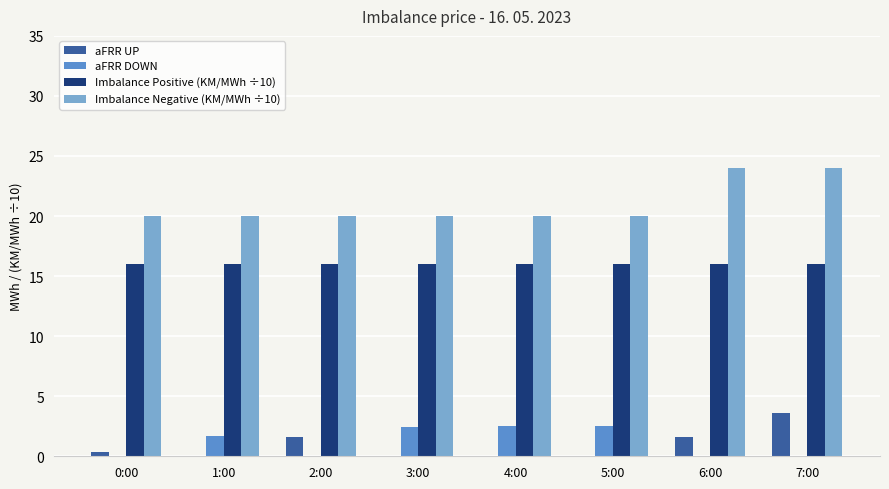

What are all the series names shown in the legend?

aFRR UP, aFRR DOWN, Imbalance Positive (KM/MWh ÷10), Imbalance Negative (KM/MWh ÷10)